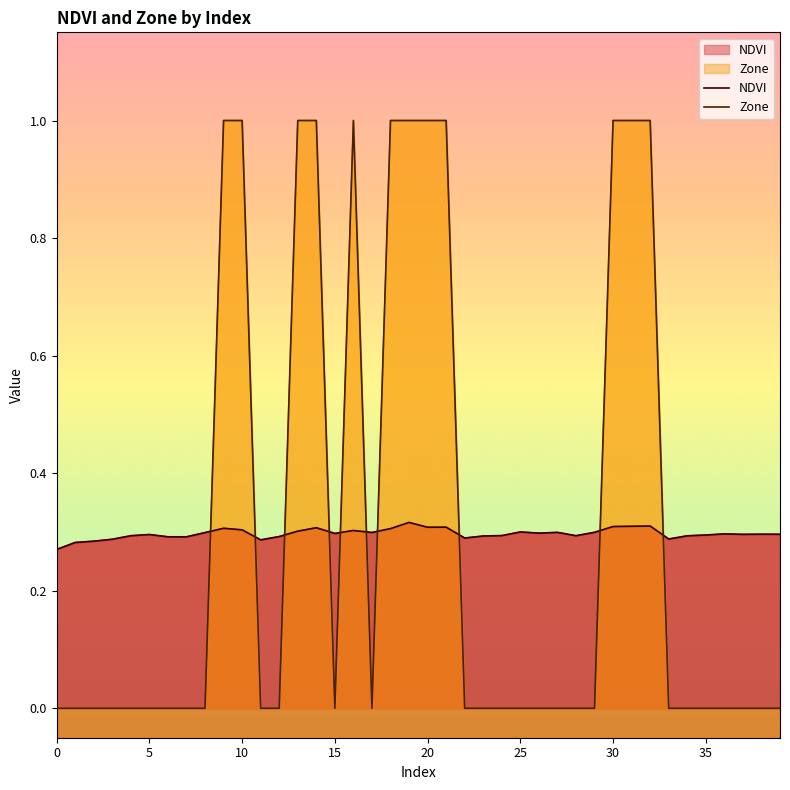

Which series has the widest spread of values?

Zone